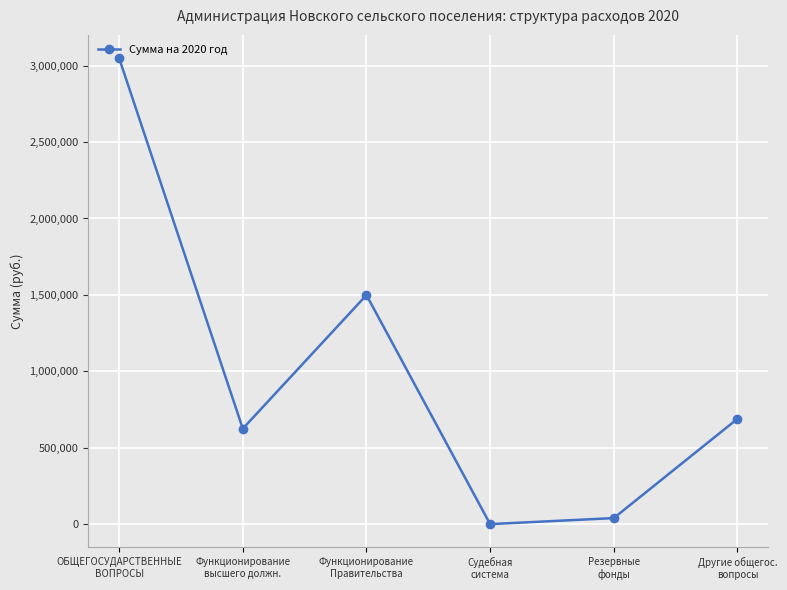

Which category has the lowest value across all series?

Судебная
система